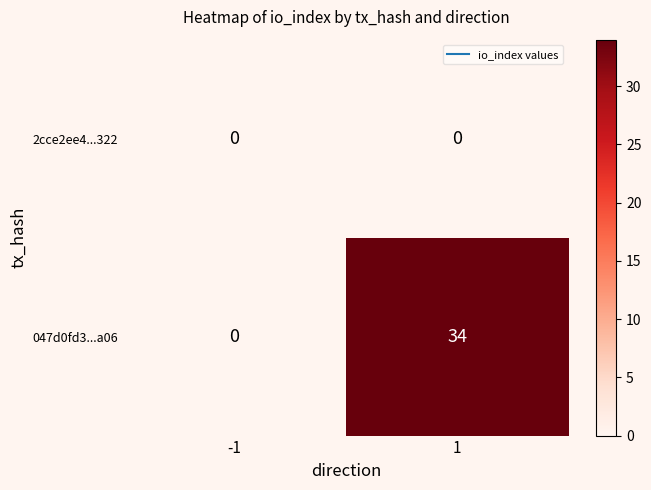

How many categories are shown in the chart?

2